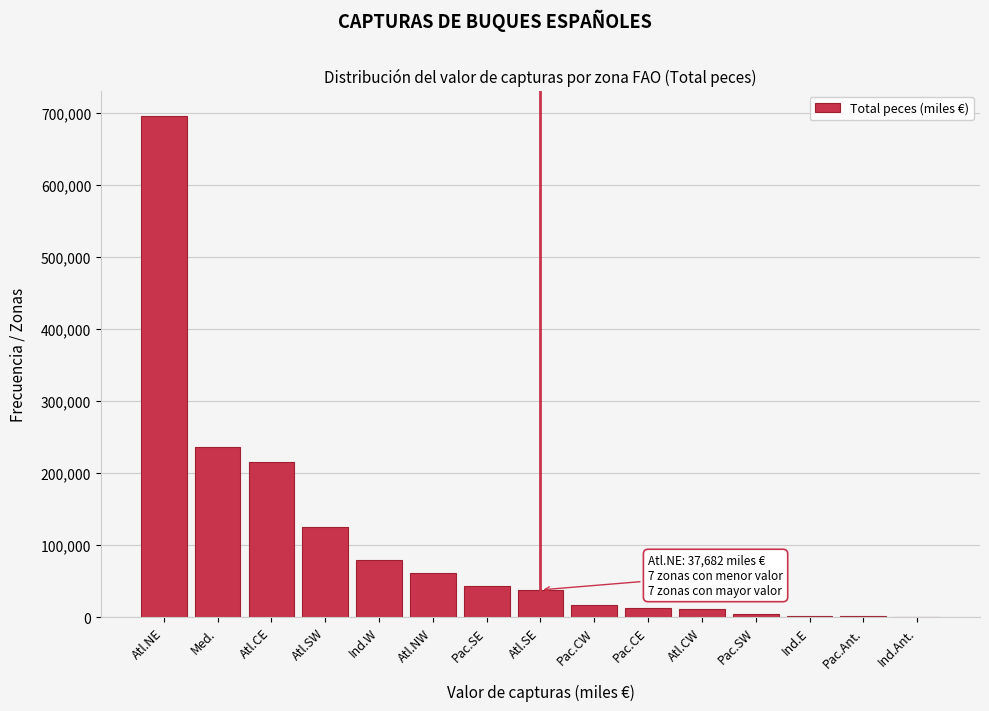

The value at Atl.SW is 125237.5. True or false?

True